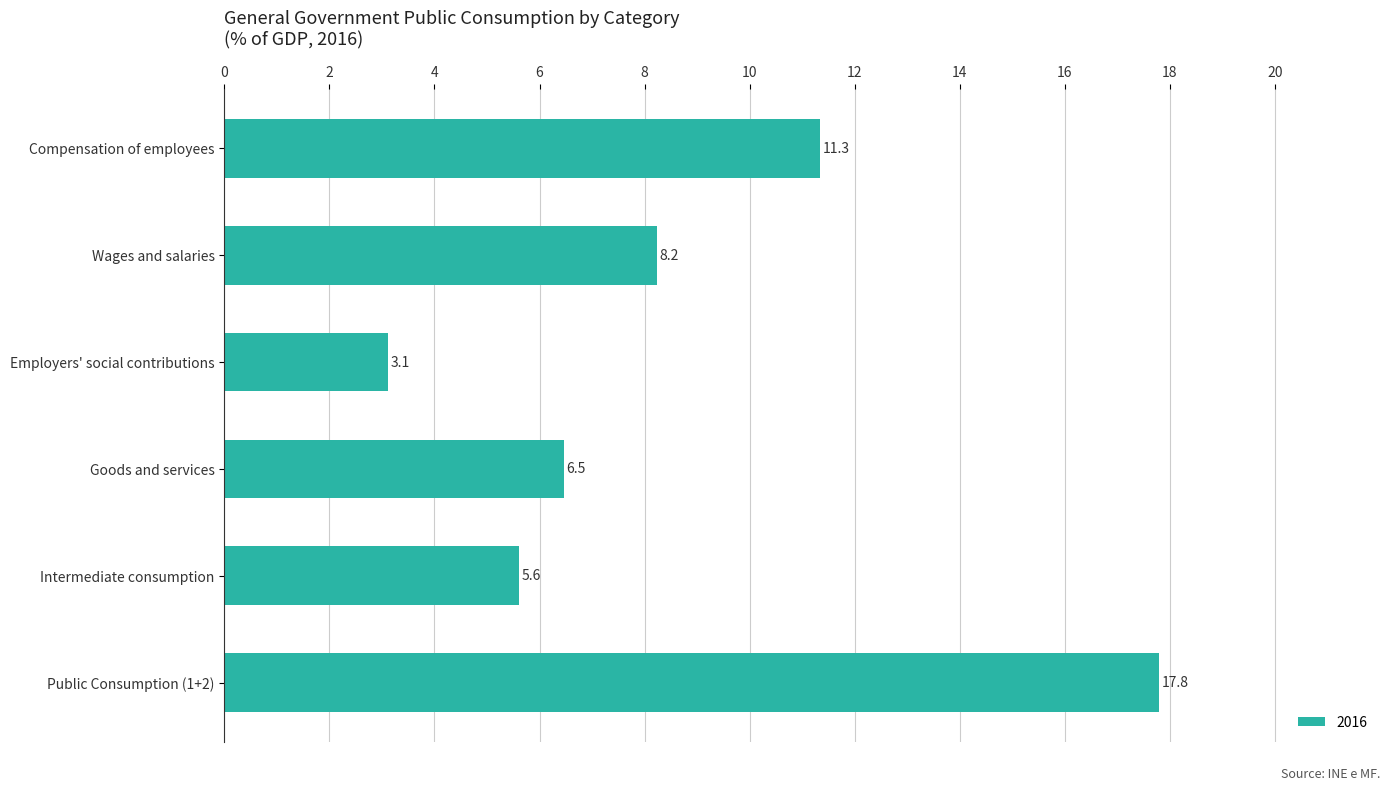

At which category does the chart reach its peak across all series?

Public Consumption (1+2)